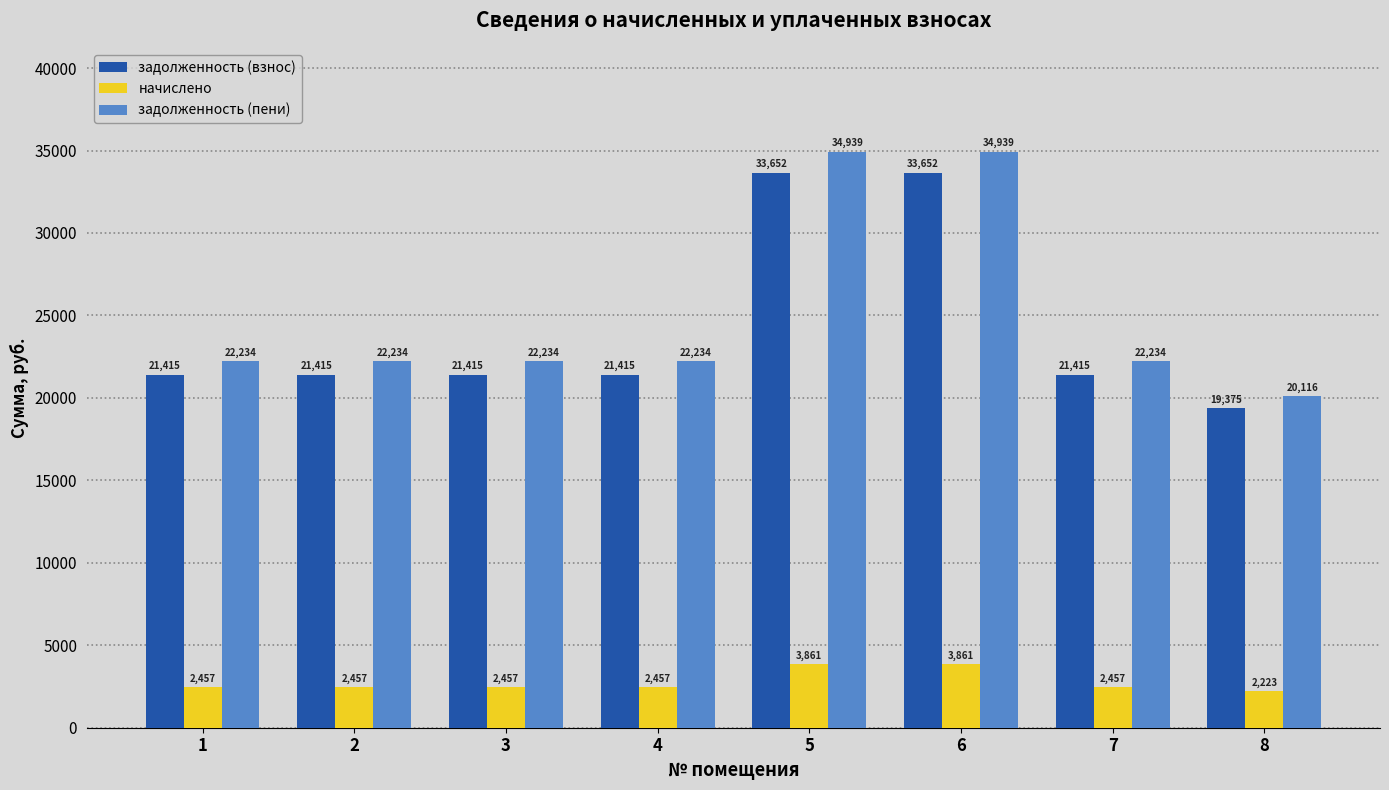

What is the value of the задолженность (пени) bar at the 6th from the left?

34939.1